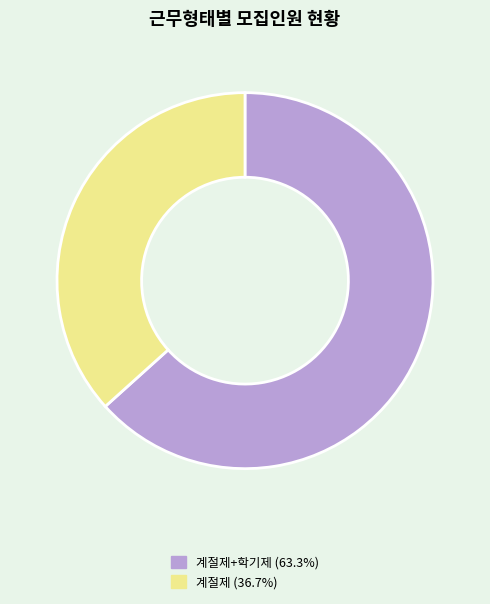

Does 계절제+학기제 (63.3%) represent more than half of the total?

Yes